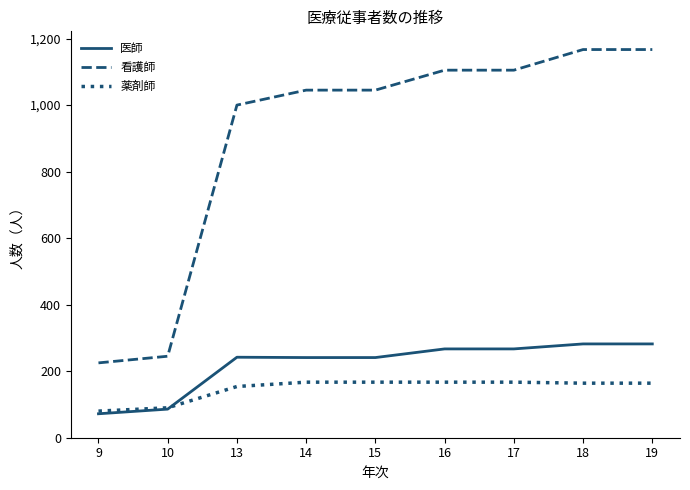

What is the difference between the highest and lowest values at 17?

938